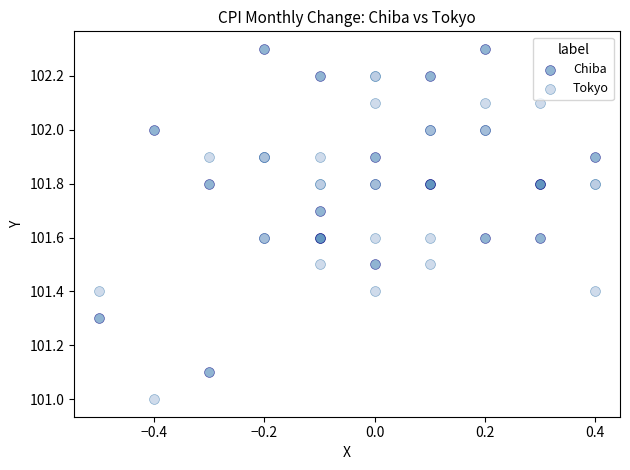

Which series contains the highest Y value?

Chiba